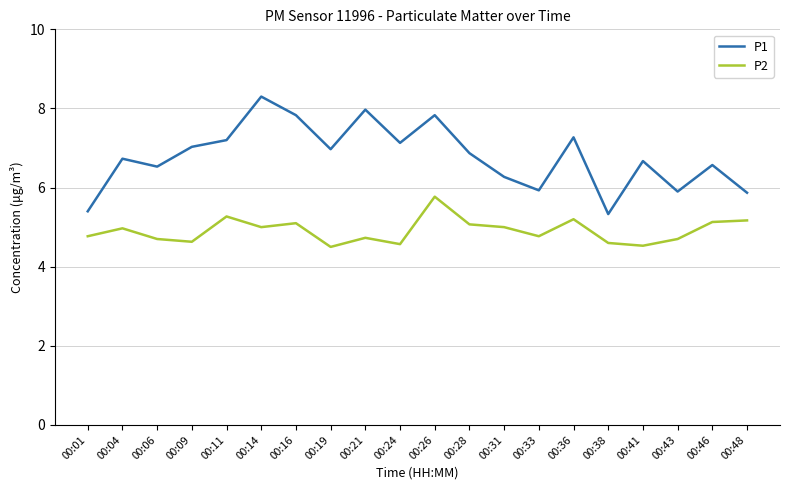

Rank the series at 00:48 from lowest to highest value.

P2, P1